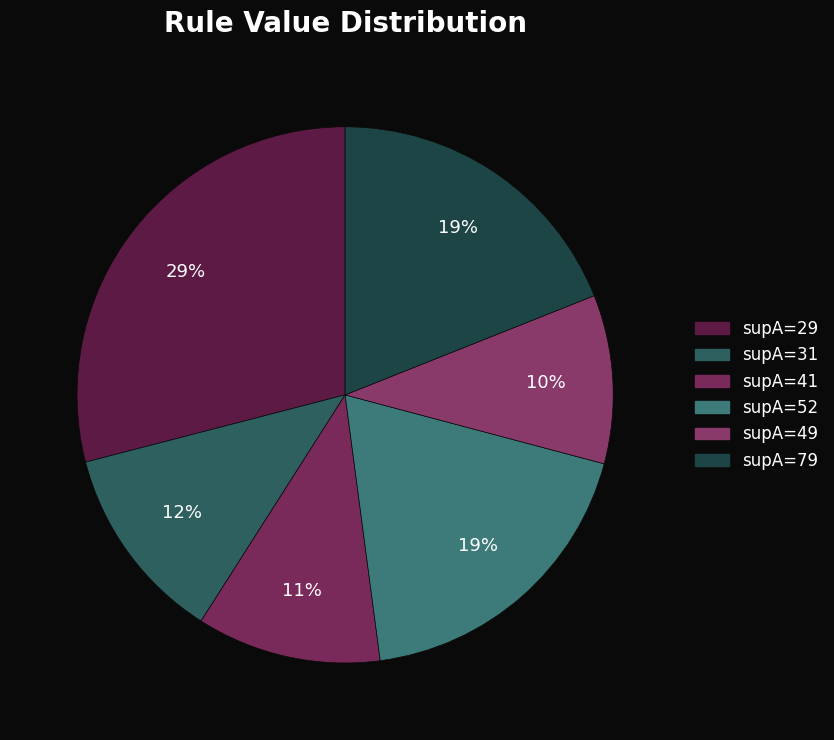

Does any single category account for the majority?

No